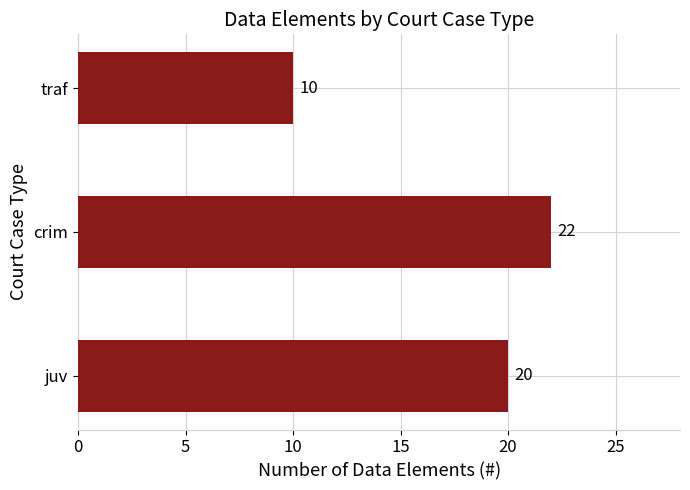

Which label corresponds to the smallest value in the chart?

traf